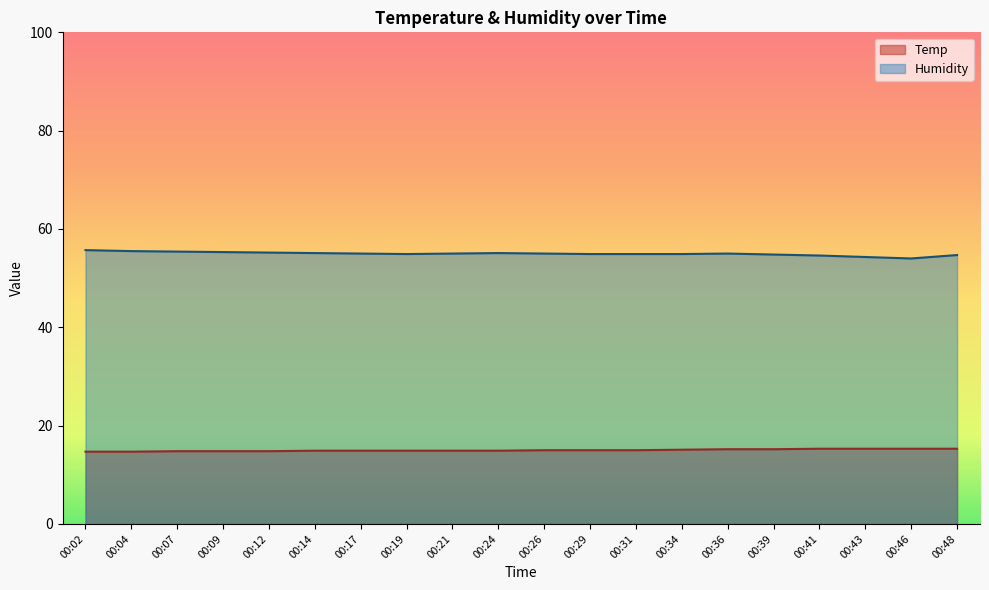

At which category does Humidity reach its first local valley?

00:19